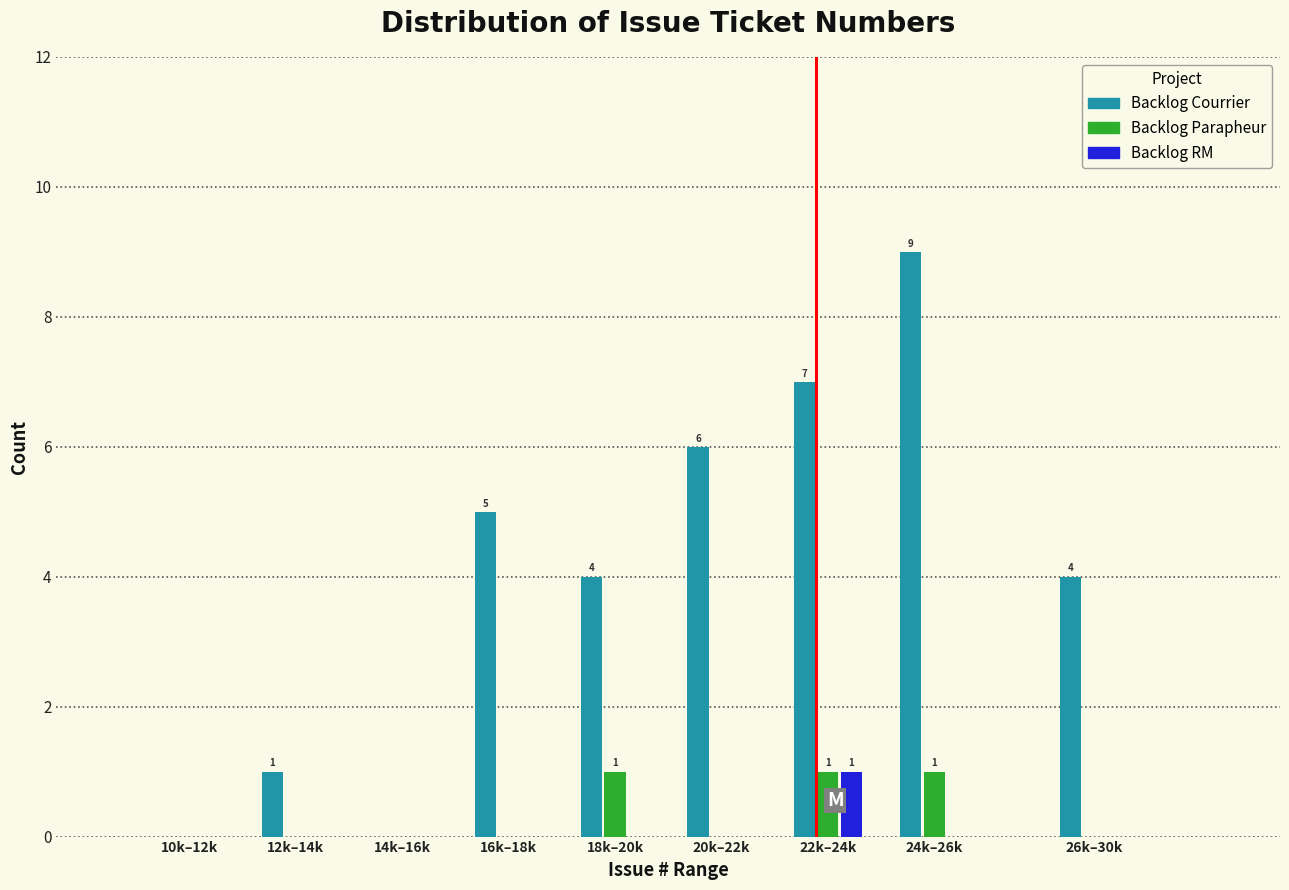

Reading right to left, list all the values displayed in this chart.

Backlog Courrier: 26k–30k=4	24k–26k=9	22k–24k=7	20k–22k=6	18k–20k=4	16k–18k=5	14k–16k=0	12k–14k=1	10k–12k=0
Backlog Parapheur: 26k–30k=0	24k–26k=1	22k–24k=1	20k–22k=0	18k–20k=1	16k–18k=0	14k–16k=0	12k–14k=0	10k–12k=0
Backlog RM: 26k–30k=0	24k–26k=0	22k–24k=1	20k–22k=0	18k–20k=0	16k–18k=0	14k–16k=0	12k–14k=0	10k–12k=0